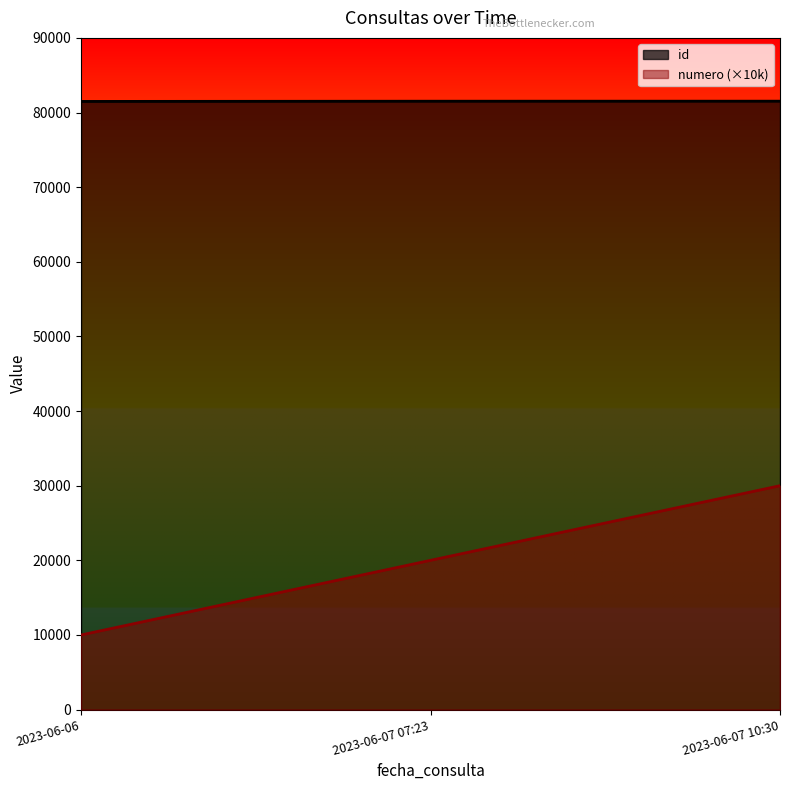

True or false: numero has a value of 10000 at 2023-06-06.

True